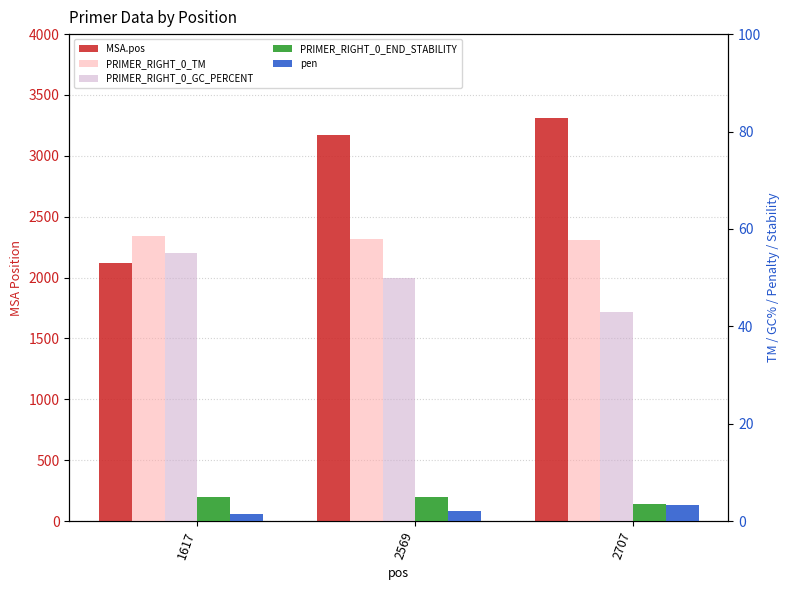

What is the smallest value displayed?

1.4